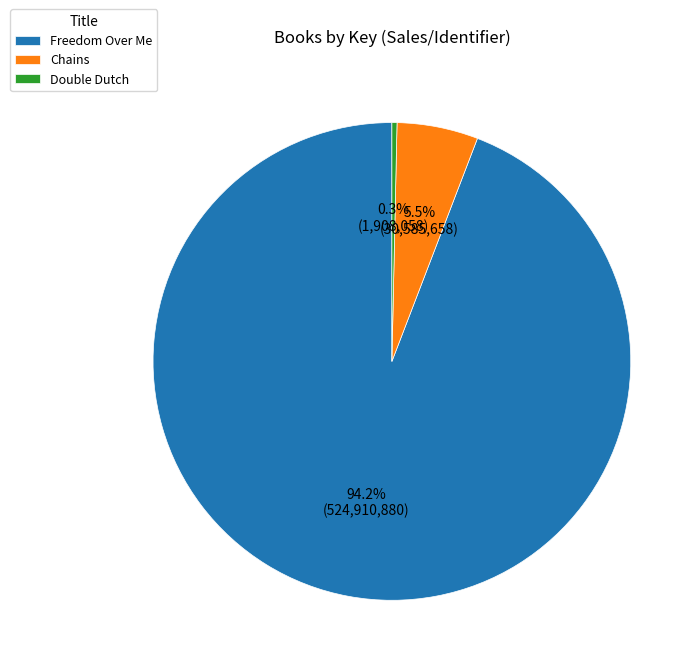

Count the number of slices in the pie.

3